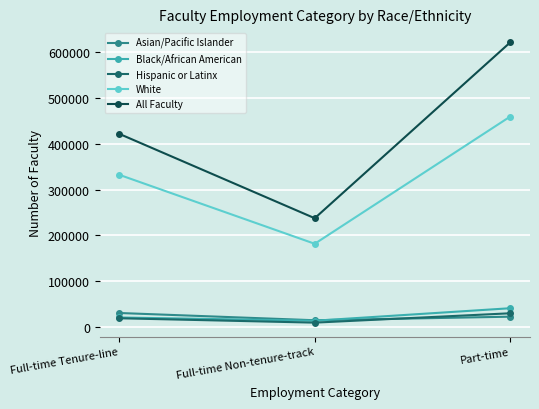

Does the chart display data point markers on the line(s)?

Yes